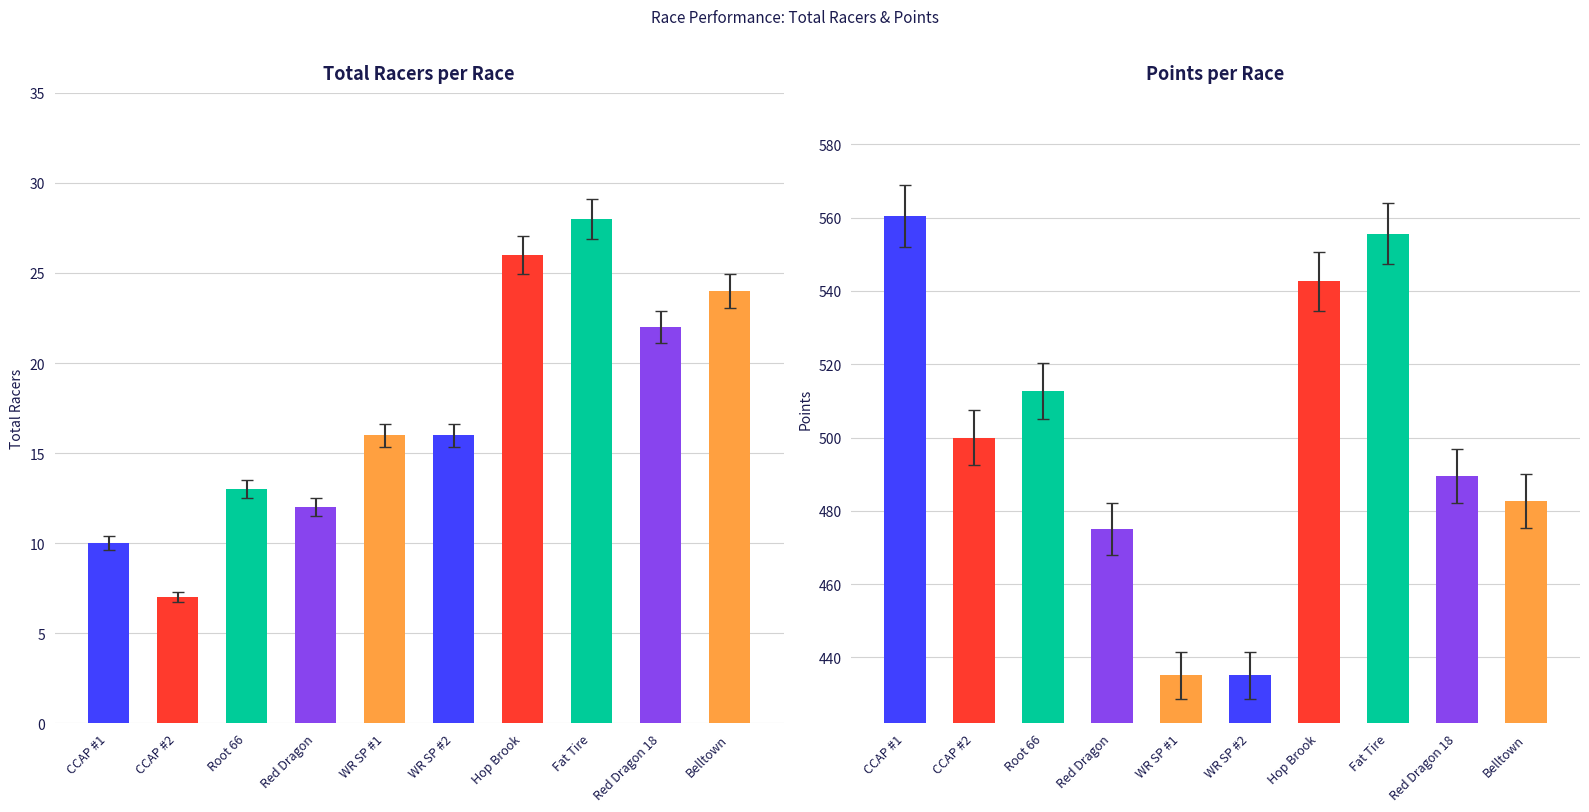

What is the highest value of the Points series?

560.5